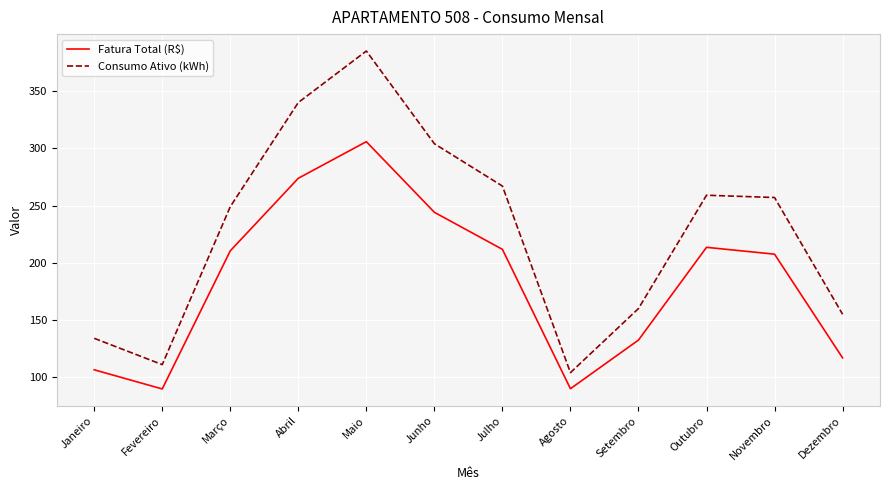

What are all the series names shown in the legend?

Fatura Total (R$), Consumo Ativo (kWh)